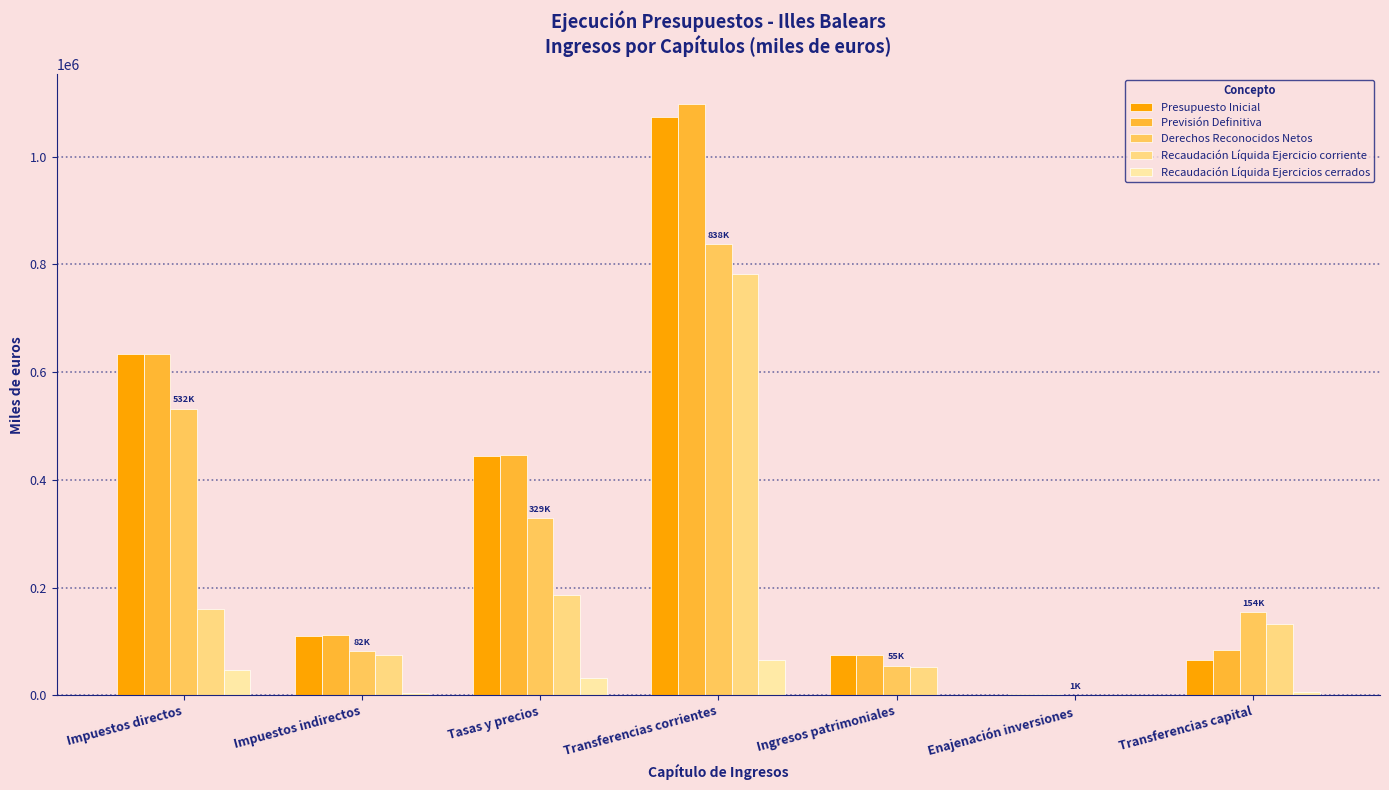

The value of Recaudación Líquida Ejercicio corriente at Transferencias corrientes is 1161525.9. True or false?

False